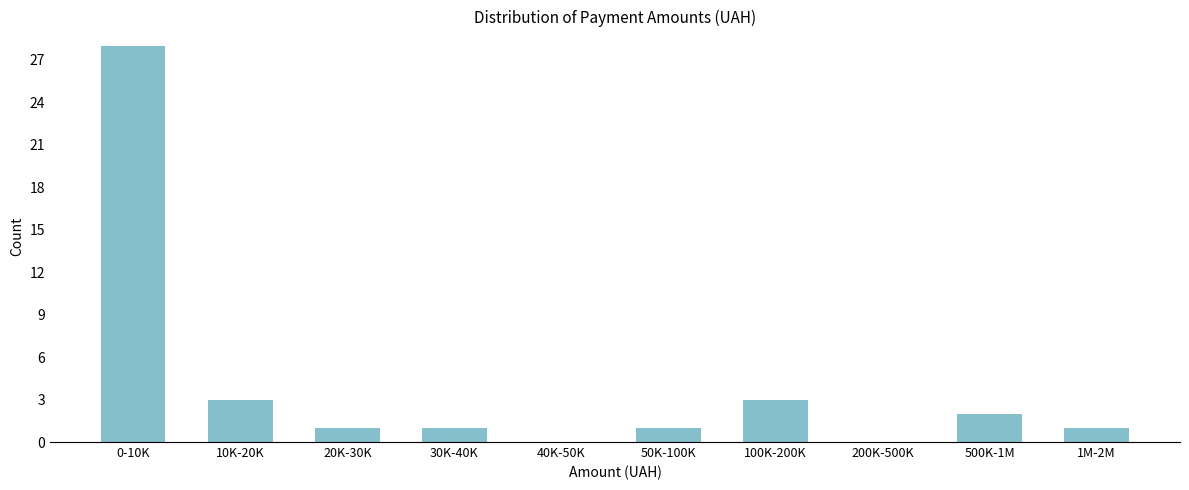

Reading left to right, what are all the values shown in this chart?

0-10K=28	10K-20K=3	20K-30K=1	30K-40K=1	40K-50K=0	50K-100K=1	100K-200K=3	200K-500K=0	500K-1M=2	1M-2M=1